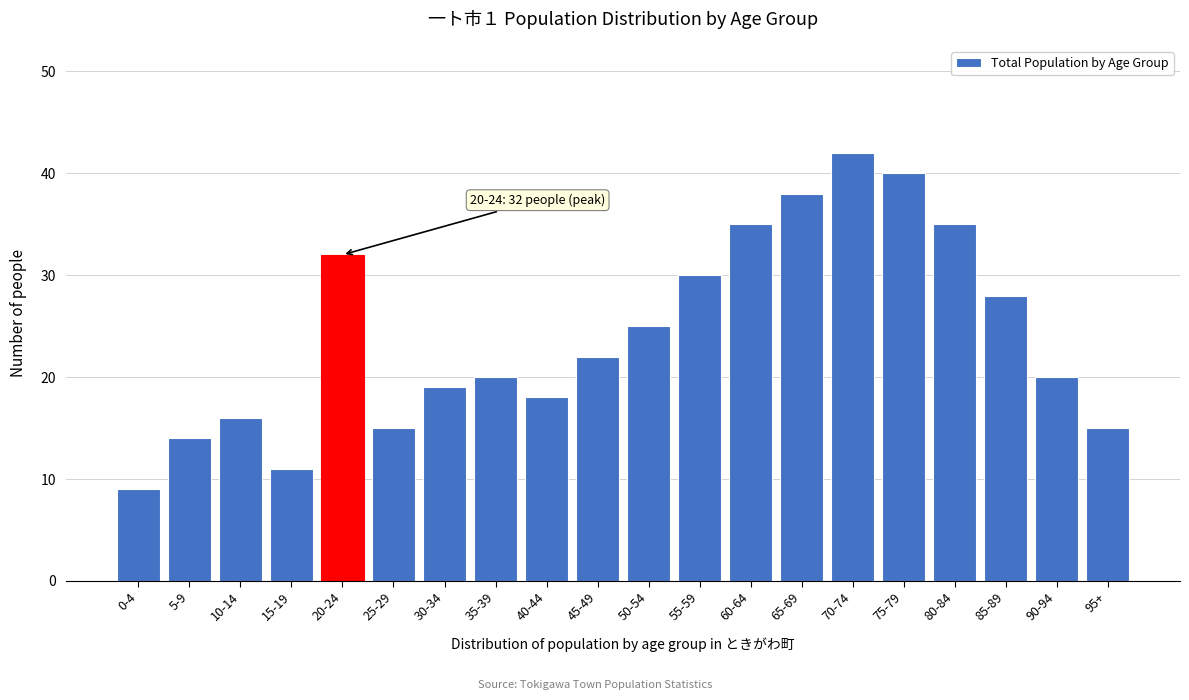

Reading right to left, extract all data points from this chart.

15	20	28	35	40	42	38	35	30	25	22	18	20	19	15	32	11	16	14	9